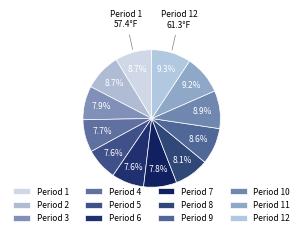

Is there a majority slice in this chart?

No